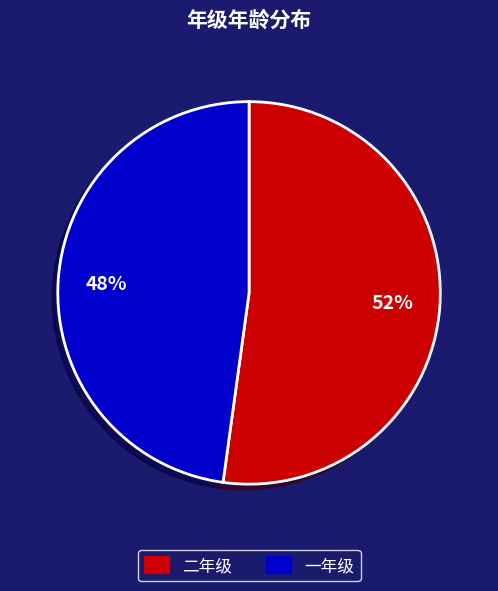

How many segments does this pie chart have?

2